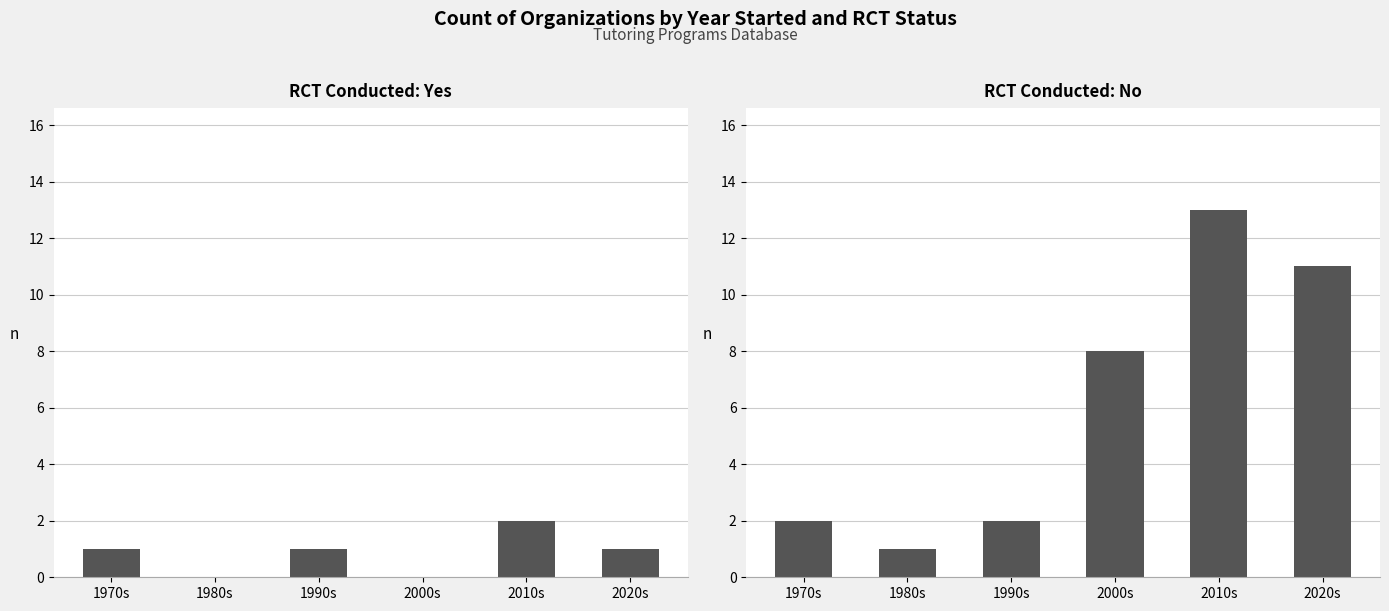

How many distinct data groups are displayed?

2